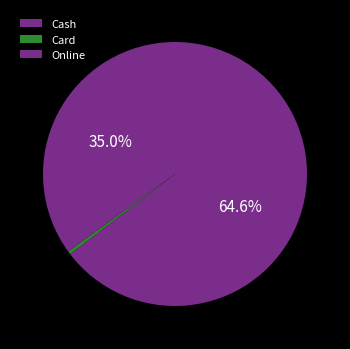

Between Cash and Online, which is larger?

Cash